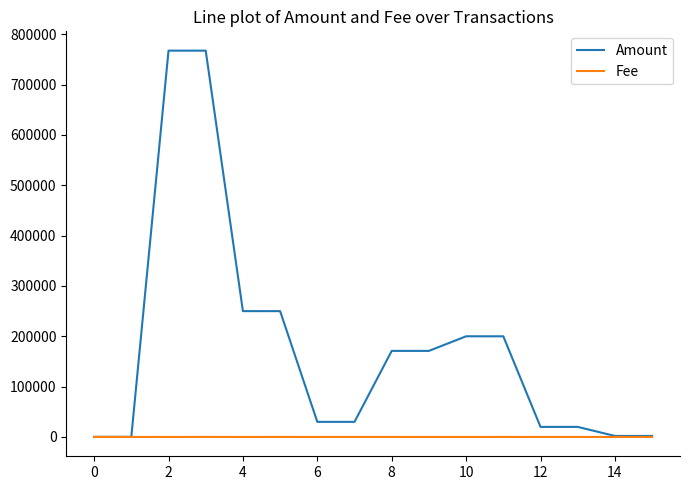

What is the difference between the second highest and second lowest values in the Amount series?

767271.0